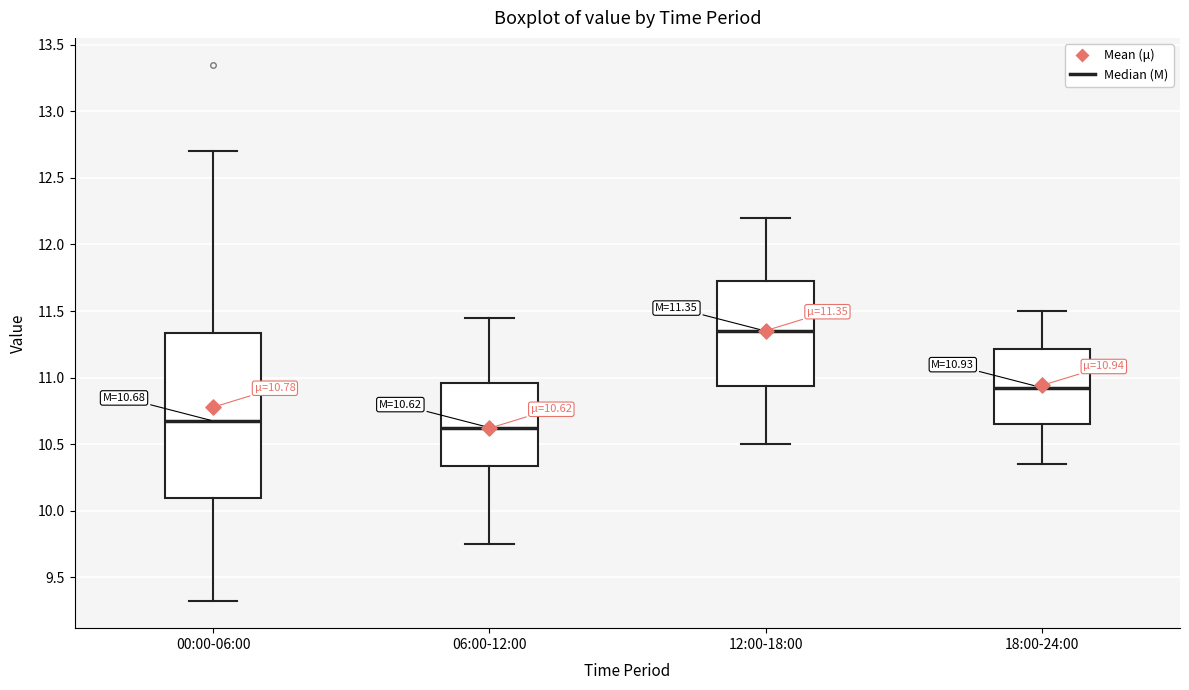

Which box's median line is the lowest?

06:00-12:00